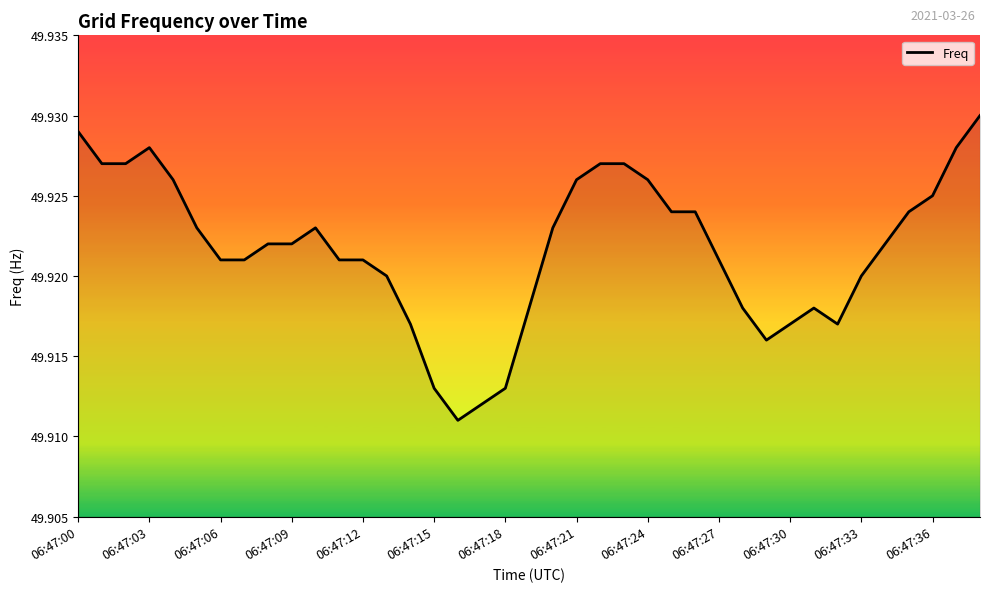

Does the chart have visible grid lines?

No